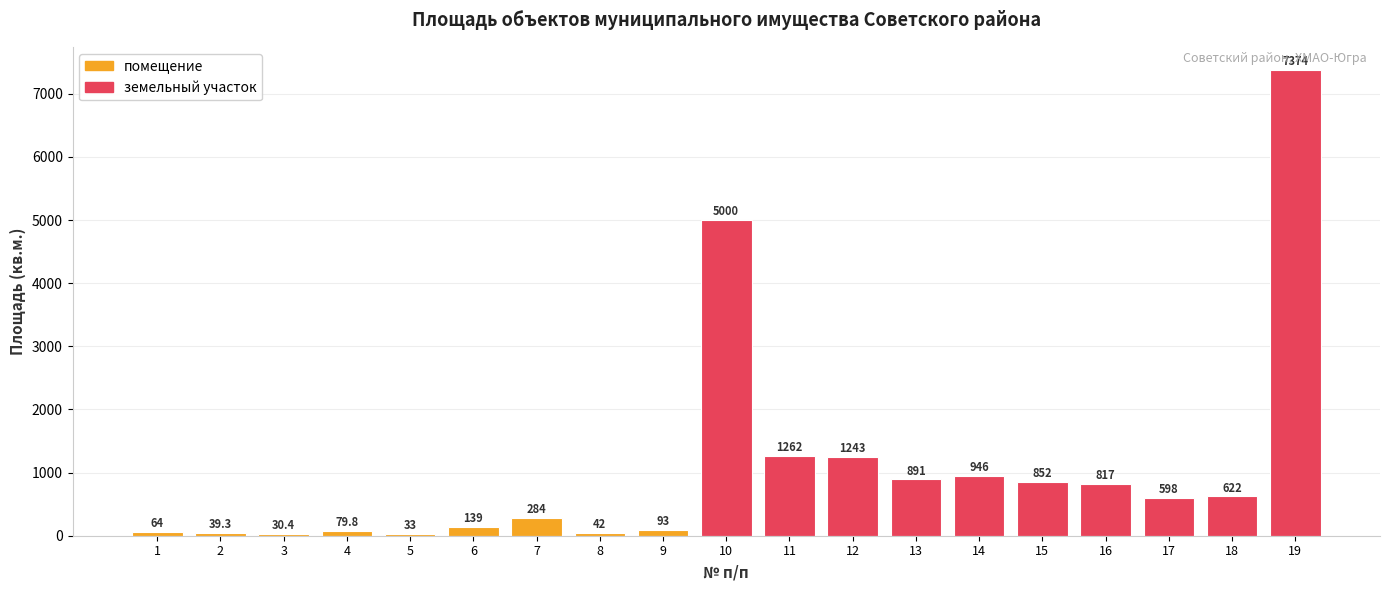

What is the average value?

1074.2